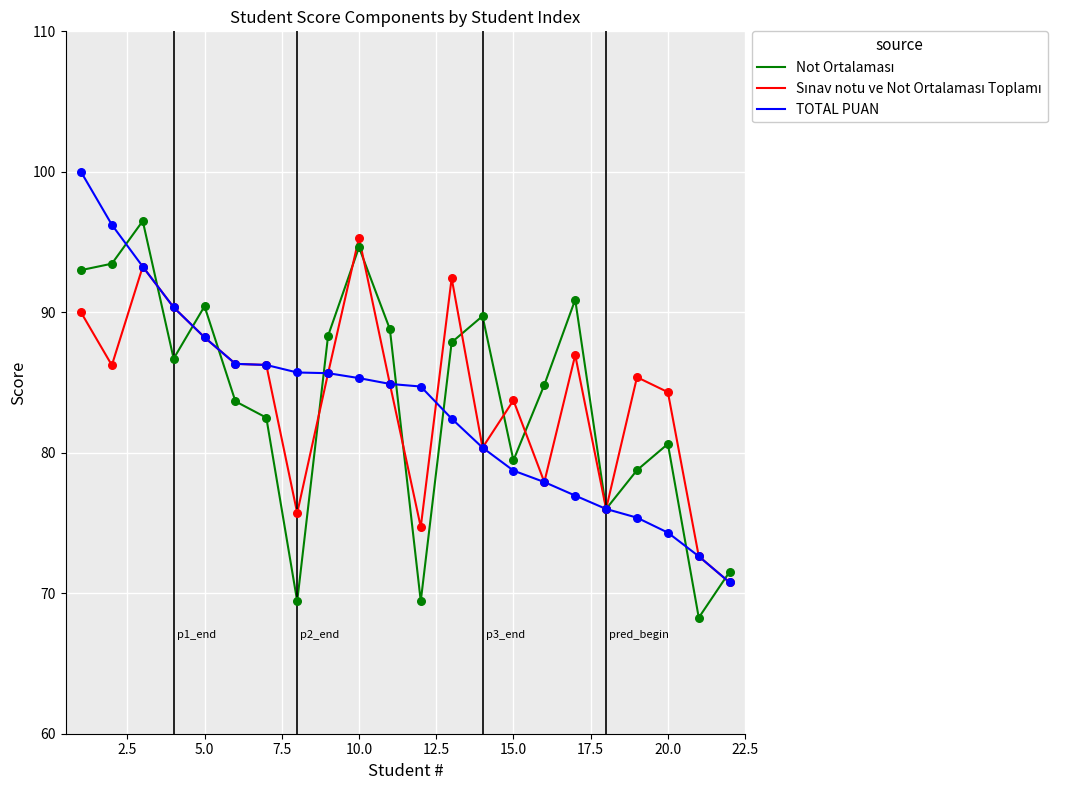

What is the greatest value displayed?

100.0